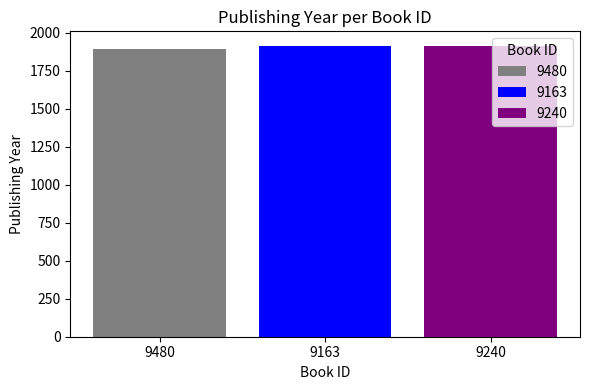

True or false: 9480 has a value of 1896 at 9163.

True